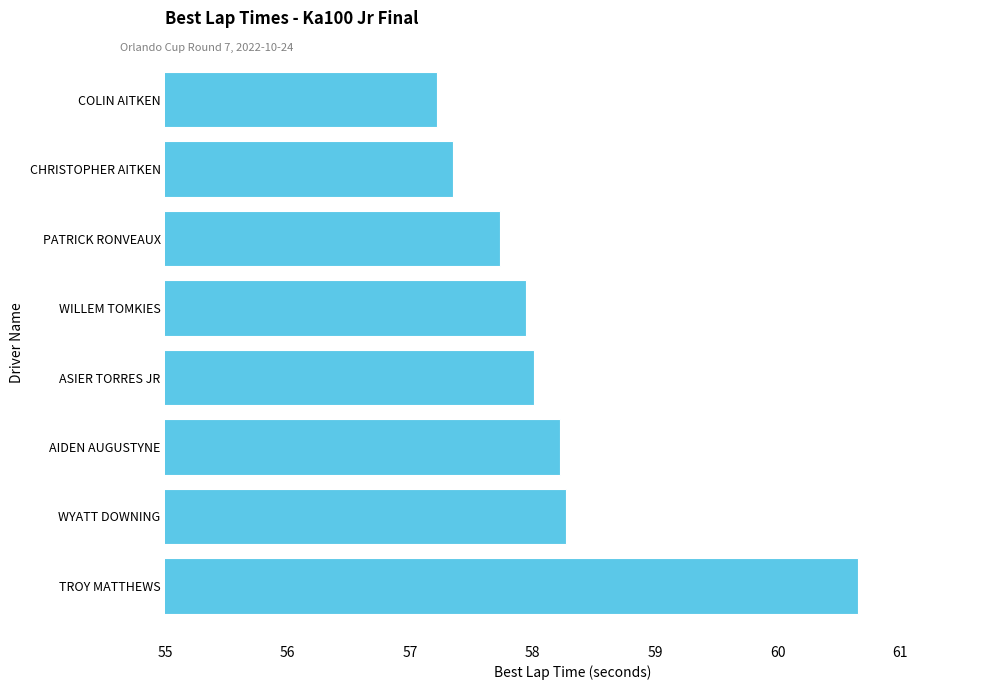

Which category has the lowest value across all series?

COLIN AITKEN